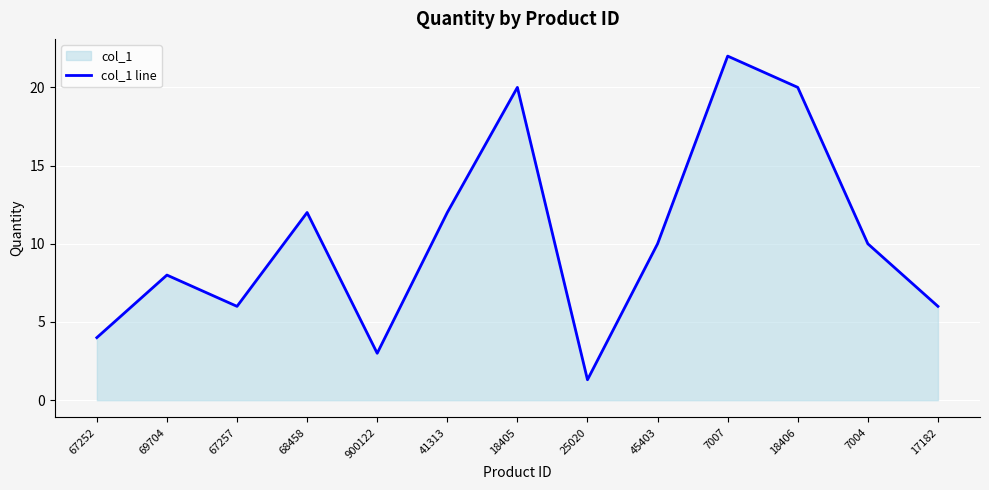

Reading left to right, transcribe all the data shown in this chart.

67252=4.0	69704=8.0	67257=6.0	68458=12.0	900122=3.0	41313=12.0	18405=20.0	25020=1.3	45403=10.0	7007=22.0	18406=20.0	7004=10.0	17182=6.0